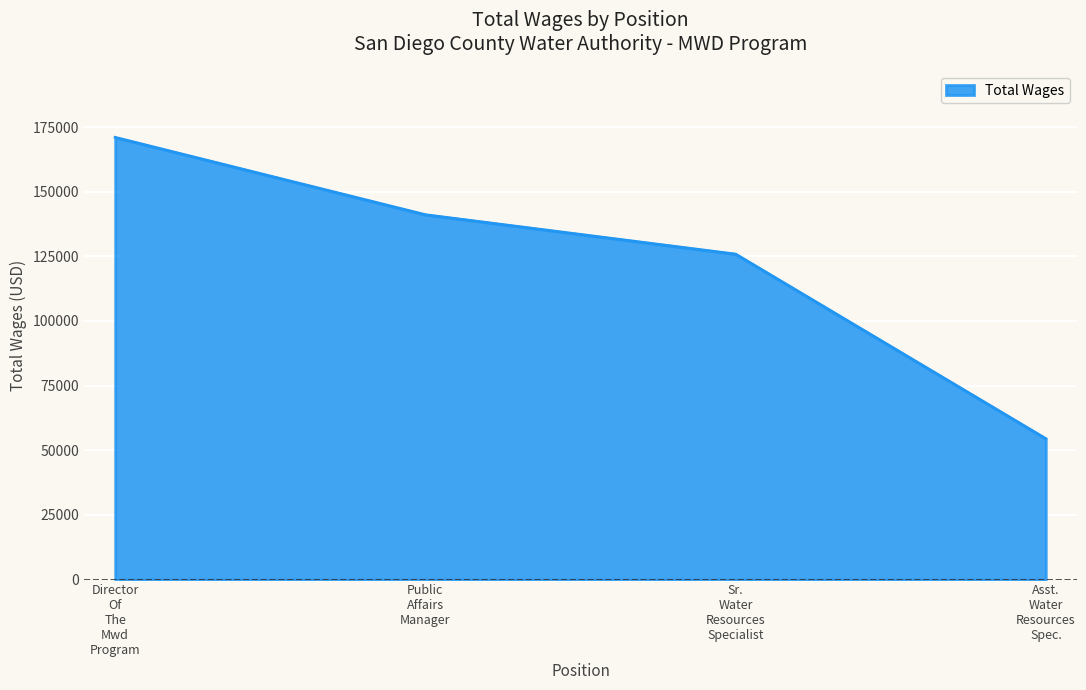

What is the difference between the maximum and second lowest values?

45139